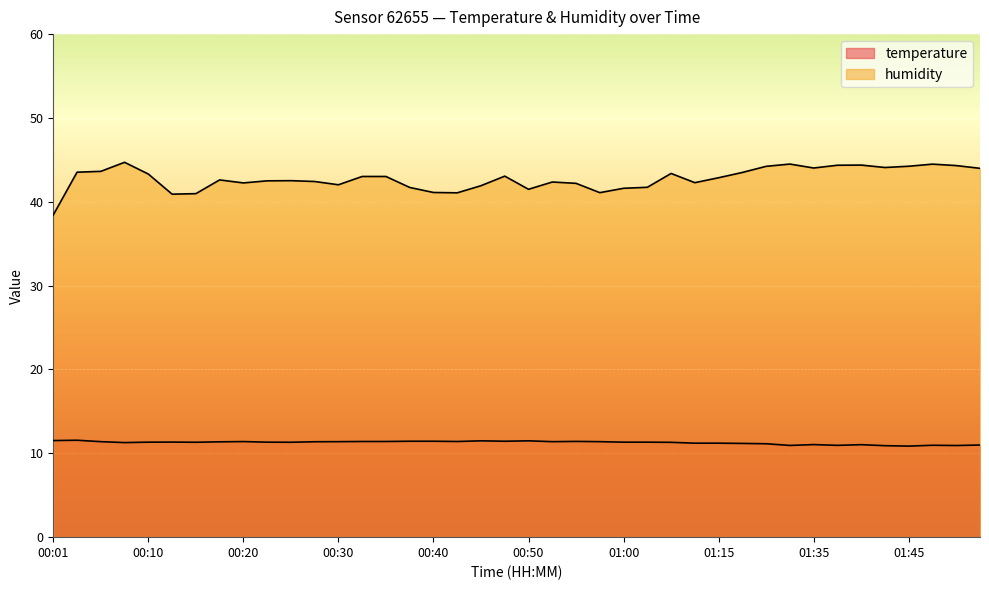

Where is humidity nearest to the value 41?

00:15